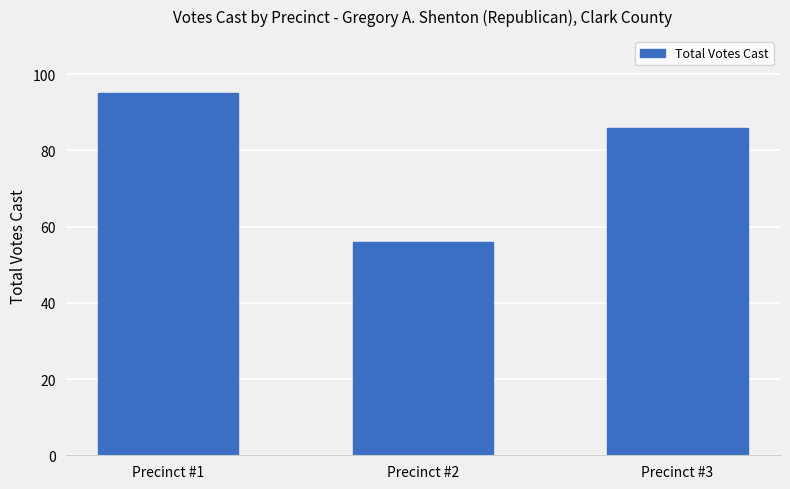

Which label corresponds to the smallest value in the chart?

Precinct #2